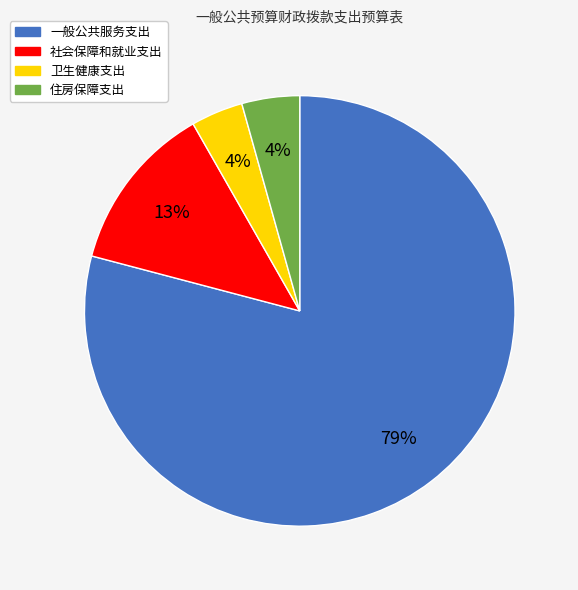

Which slice is the largest?

一般公共服务支出